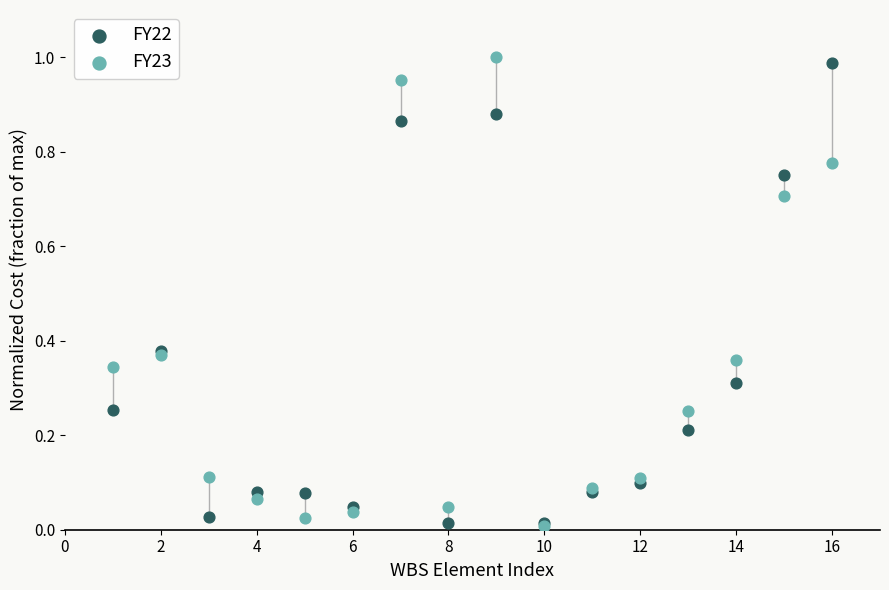

Which series has the widest spread of Y values?

FY23